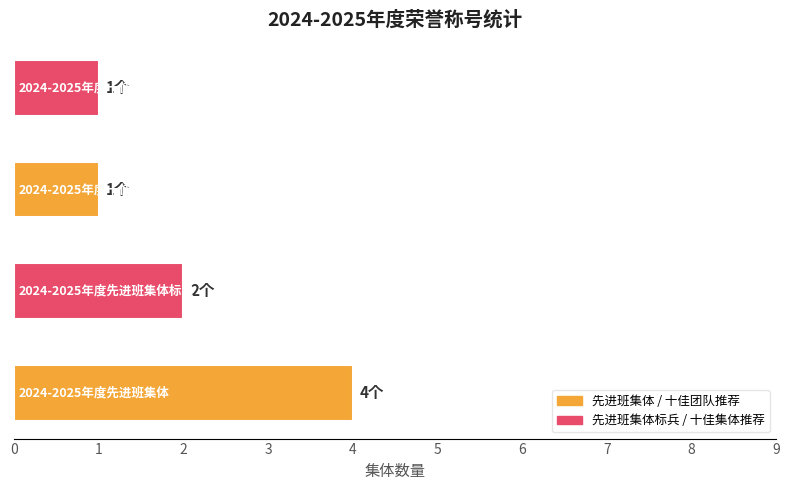

How many values are between 1 and 4?

4